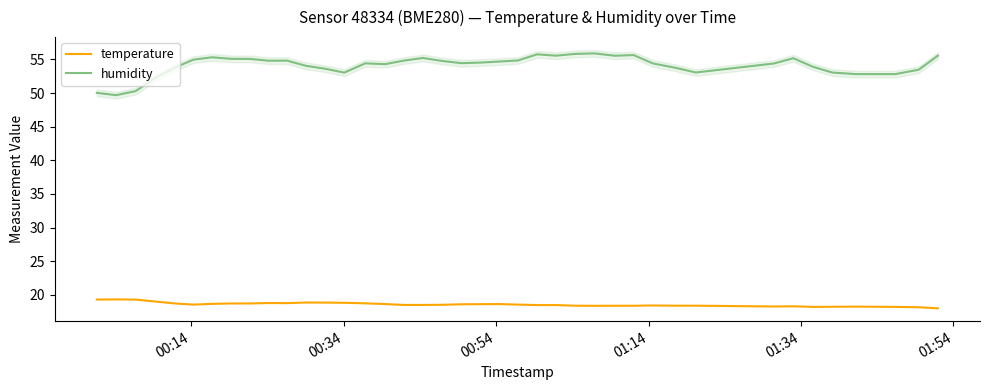

True or false: temperature and humidity intersect in this chart.

False